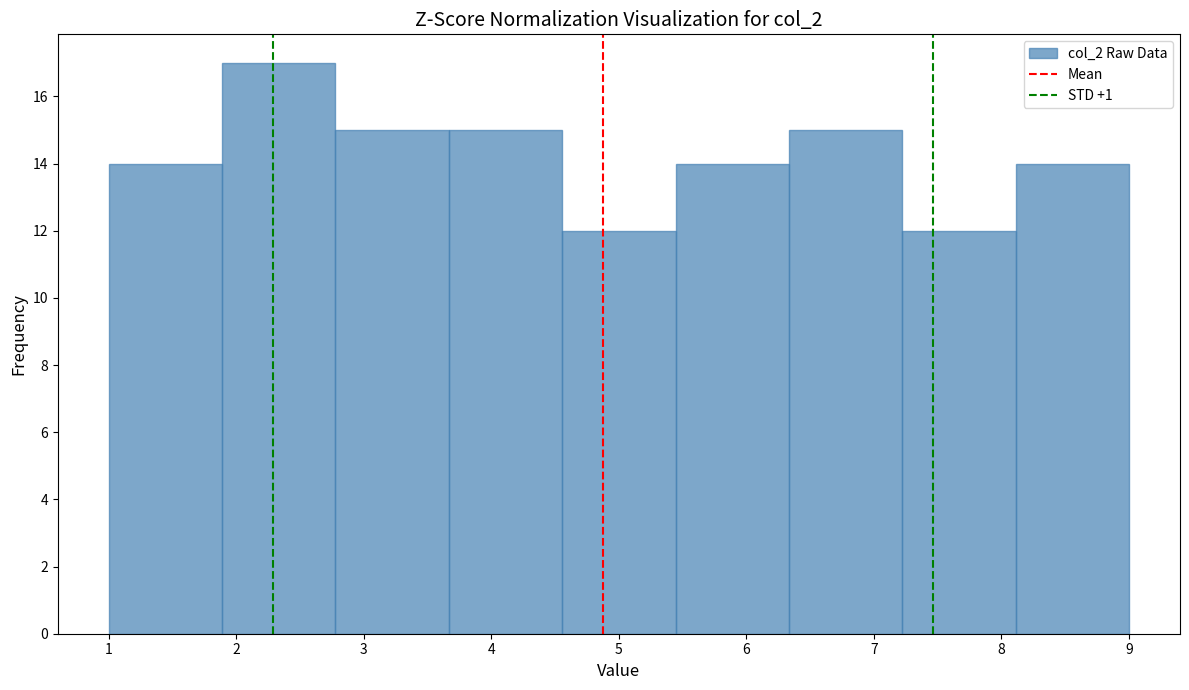

Which range on the x-axis has the tallest bar?

1.9 to 2.8